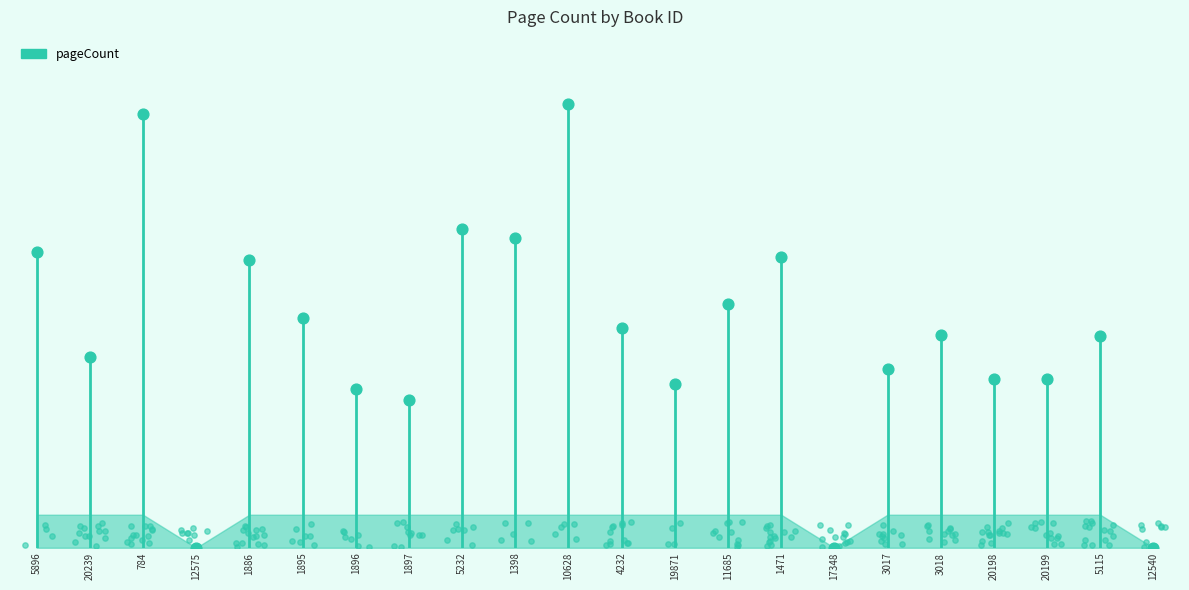

Which has a higher value, 784 or 4232?

784